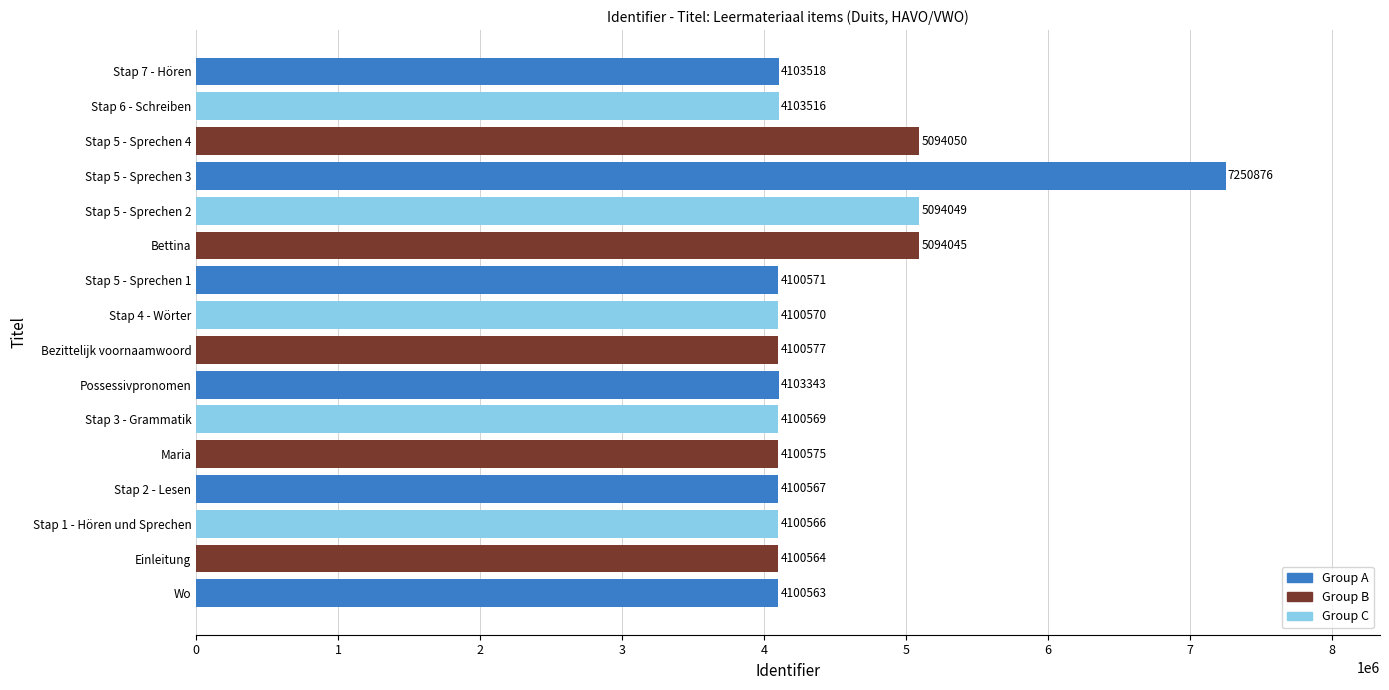

Which category has the lowest value across all series?

Wo